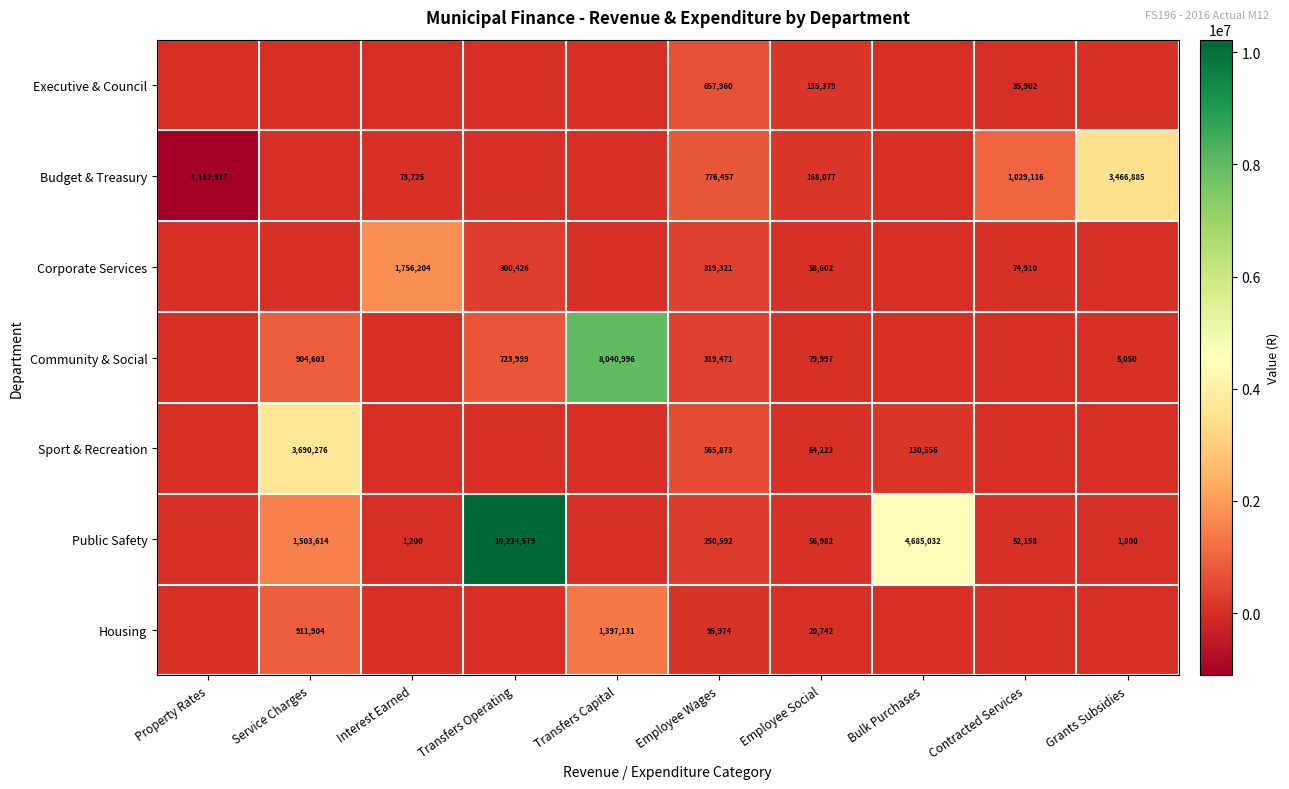

What is the difference between the highest and lowest values at Employee Social?

147335